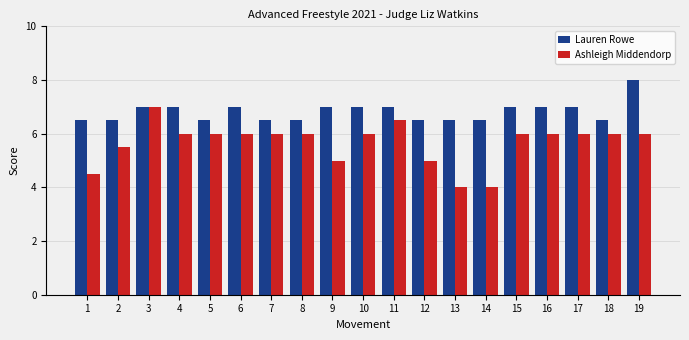

Which series has the largest total across all categories?

Lauren Rowe